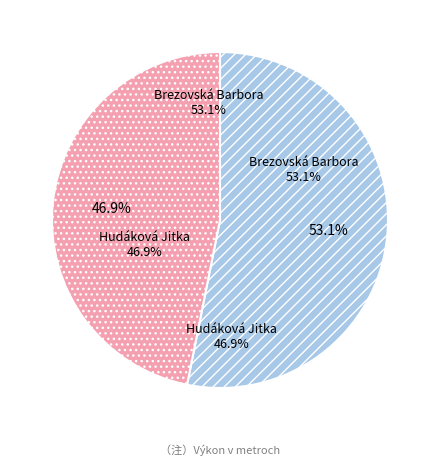

Approximately how many times larger is the value at Hudáková Jitka compared to Brezovská Barbora?

0.9